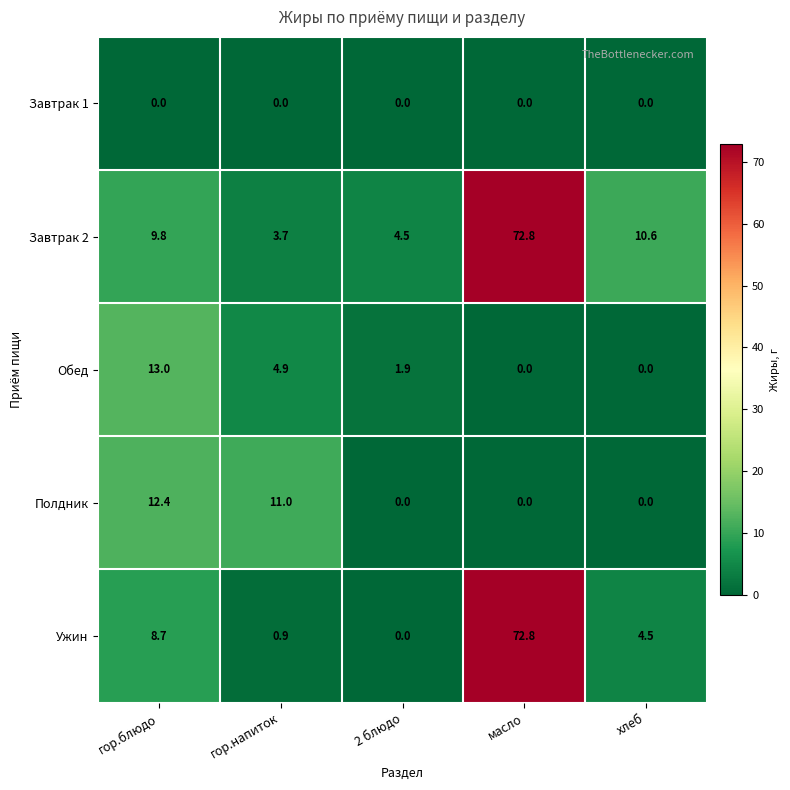

Reading left to right, extract all data points from this chart.

Завтрак 1: 0.0	0.0	0.0	0.0	0.0
Завтрак 2: 9.8	3.7	4.5	72.8	10.6
Обед: 13.0	4.9	1.9	0.0	0.0
Полдник: 12.4	11.0	0.0	0.0	0.0
Ужин: 8.7	0.9	0.0	72.8	4.5